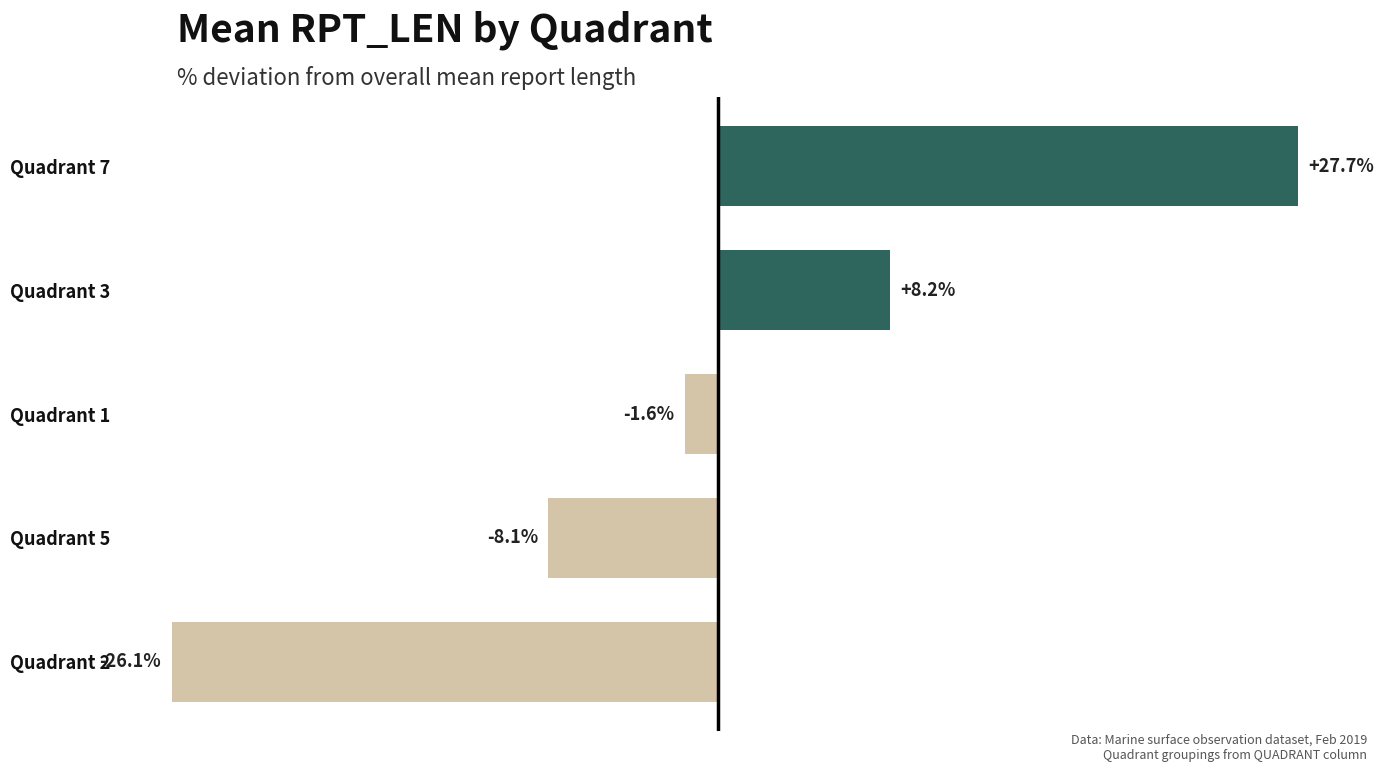

List the labels in order of value, largest first.

Quadrant 7, Quadrant 3, Quadrant 1, Quadrant 5, Quadrant 2